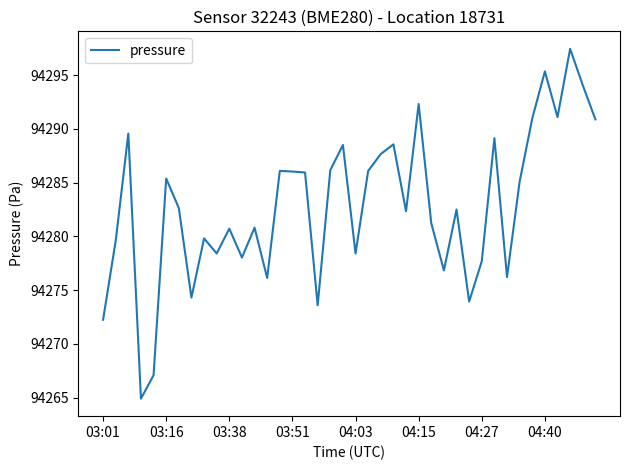

What is the maximum value shown in the chart?

94297.4